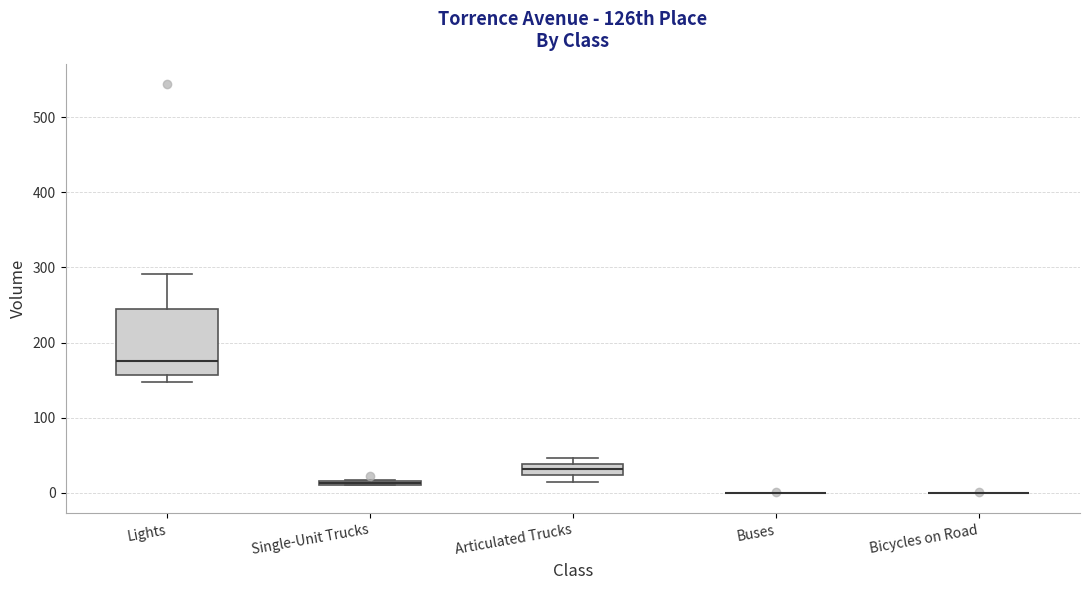

Comparing the boxes themselves (not the whiskers), which one is the tallest?

Lights